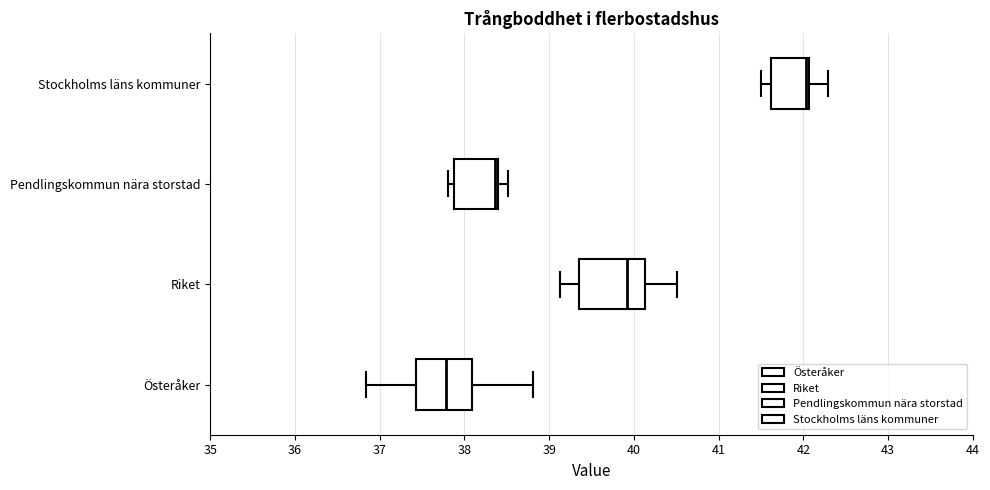

Reading bottom to top, read every box against the x-axis: the position of its median line, the range the box covers, and the ends of its whiskers. The values are not printed on the chart, so give them approximately, as read against the axis.

Österåker: median 37.8, box 37.4 to 38.1, whiskers 36.8 to 38.8
Riket: median 39.9, box 39.3 to 40.1, whiskers 39.1 to 40.5
Pendlingskommun nära storstad: median 38.4 (just left of the box's right edge), box 37.9 to 38.4, whiskers 37.8 to 38.5
Stockholms läns kommuner: median 42.0, box 41.6 to 42.1, whiskers 41.5 to 42.3